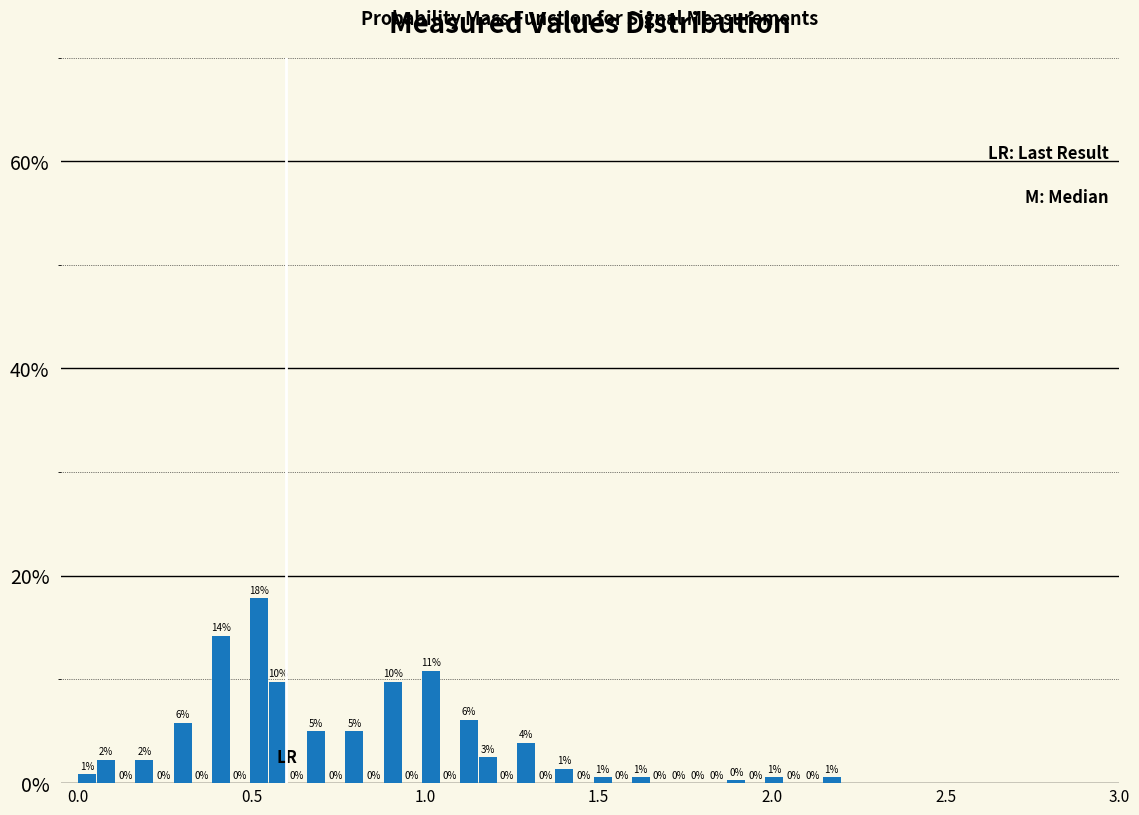

Around what value on the x-axis is the tallest bar? Give the approximate position of its centre, as read against the axis.

0.50